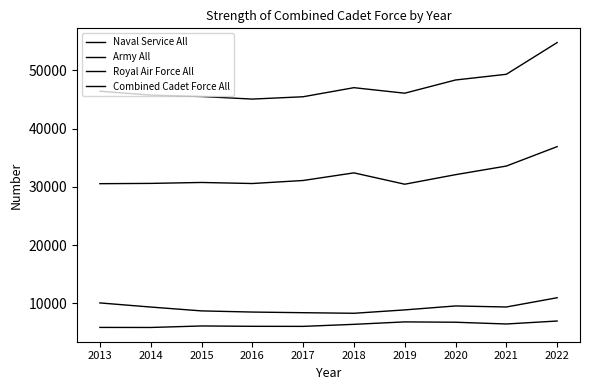

What is the maximum value for Naval Service All?

6940